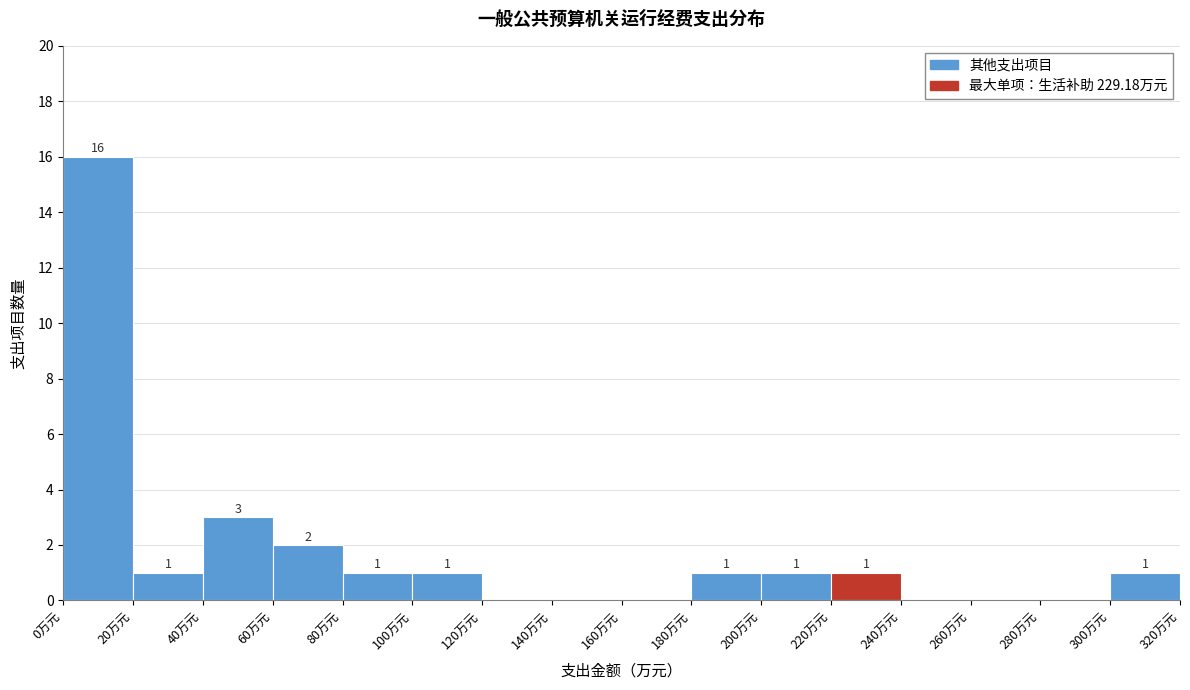

Which range on the x-axis has the tallest bar?

0 to 20